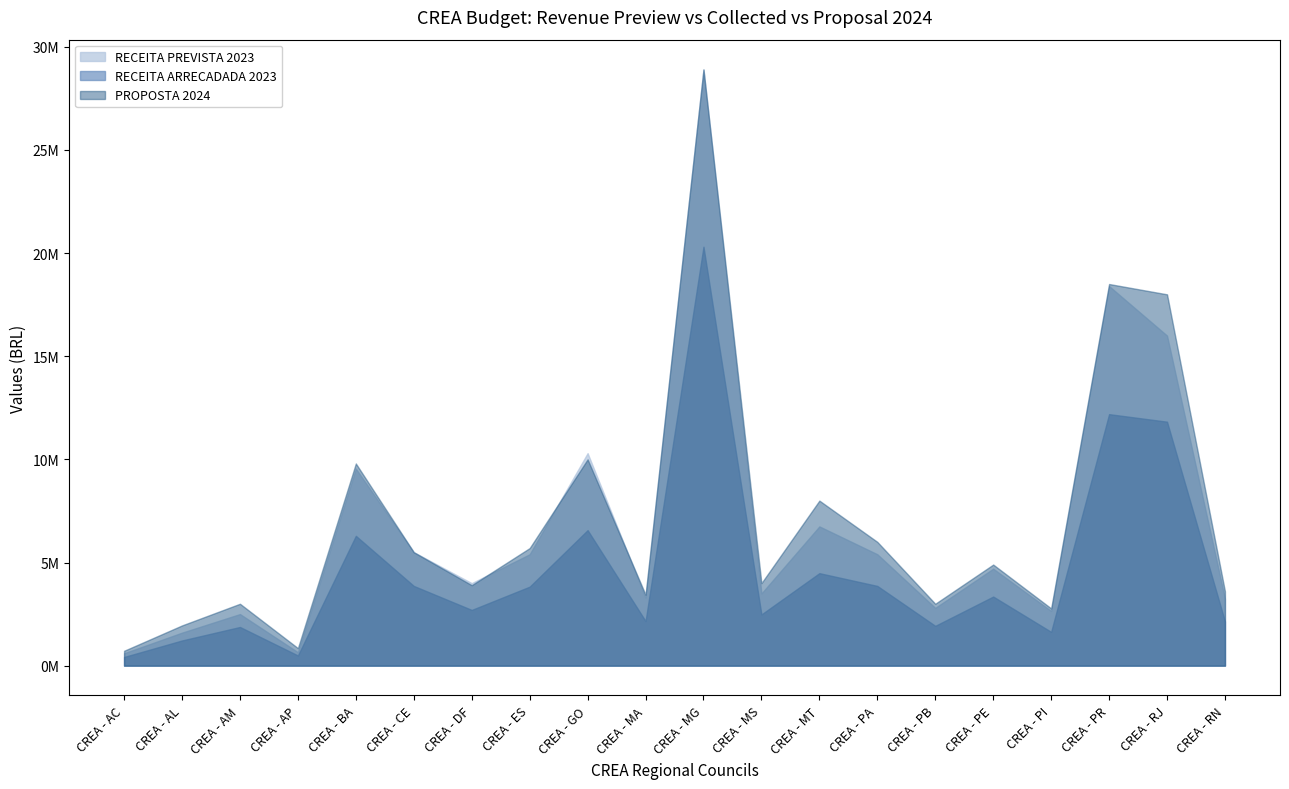

Between which two adjacent categories do RECEITA PREVISTA 2023 and PROPOSTA 2024 first intersect?

CREA - DF and CREA - ES